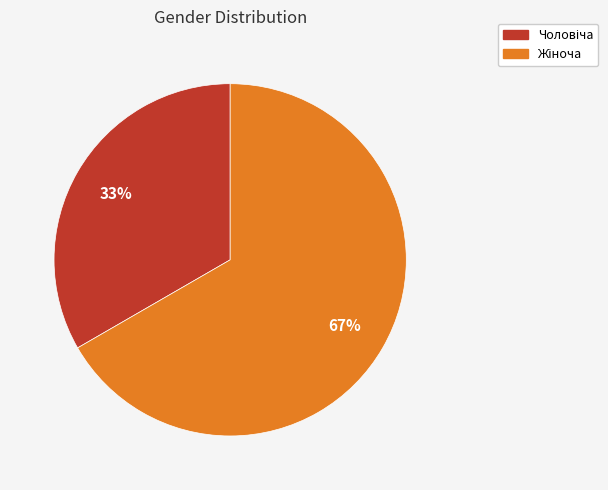

How many slices are in this pie chart?

2